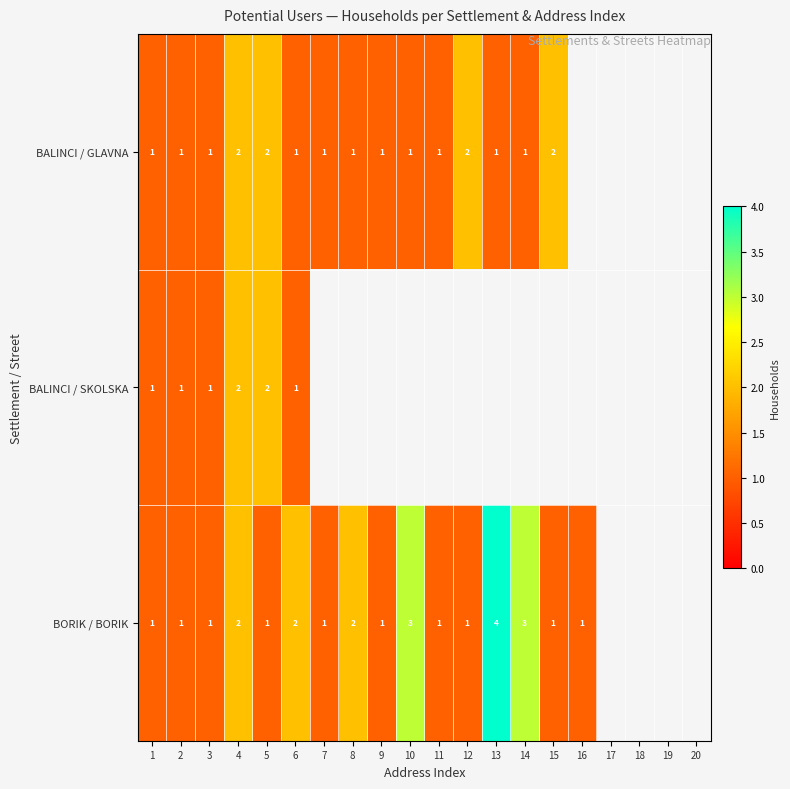

What is the total value across all series at 6?

4